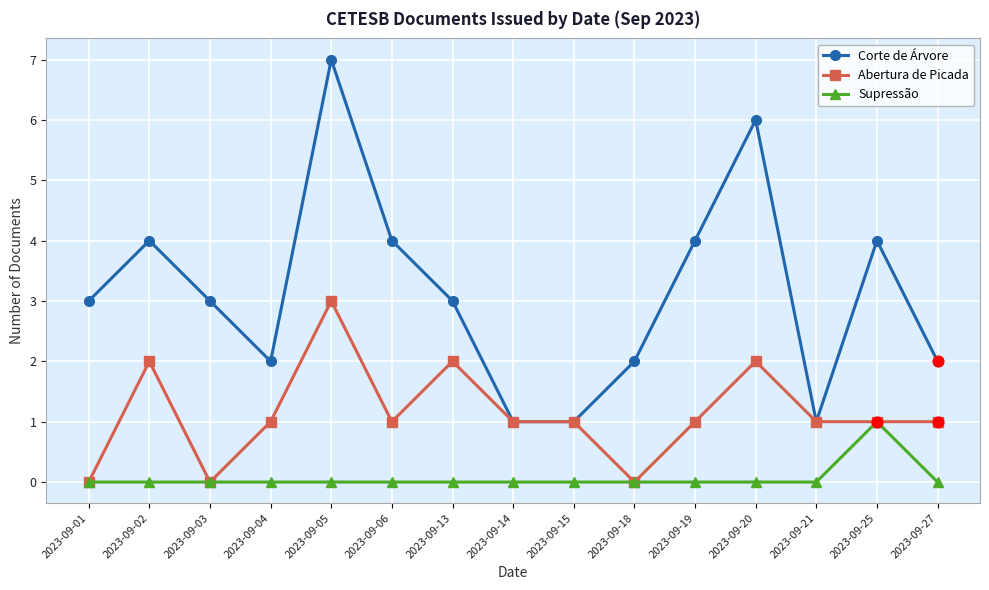

What are all the series names shown in the legend?

Corte de Árvore, Abertura de Picada, Supressão